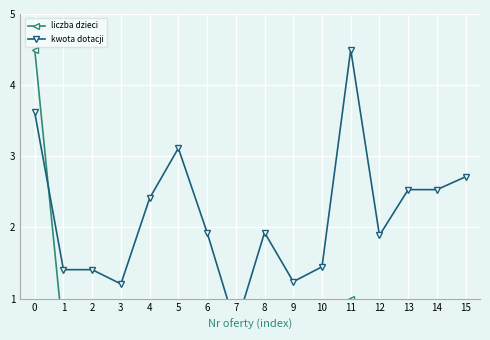

What is the total value across all series at 10?

1.8